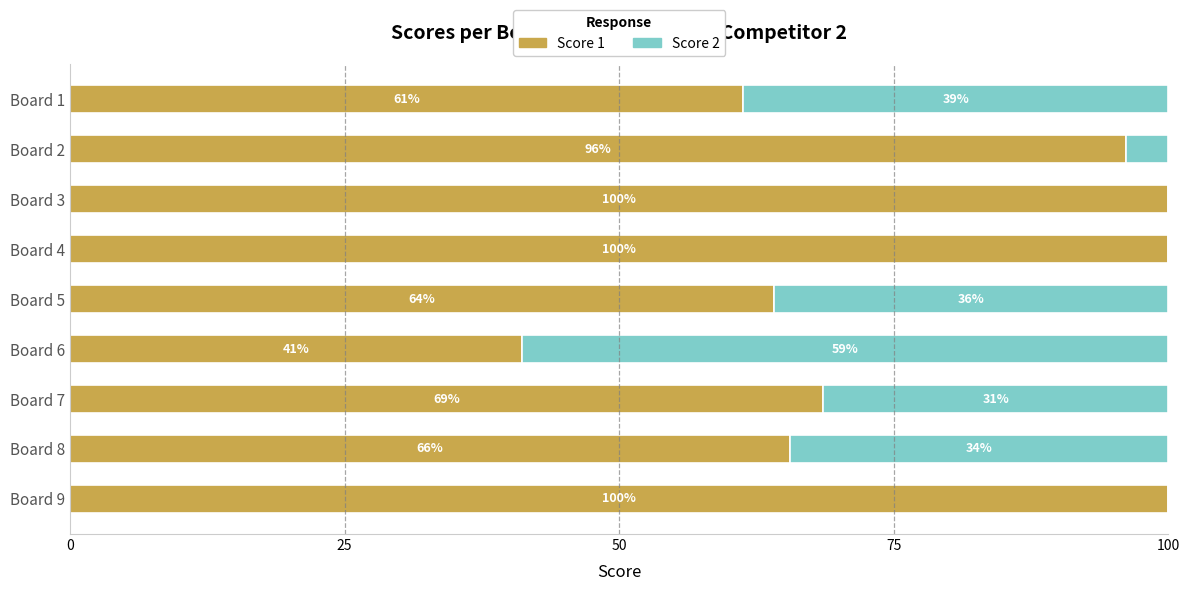

The Score 1 series shows 100.0 at Board 4. True or false?

True